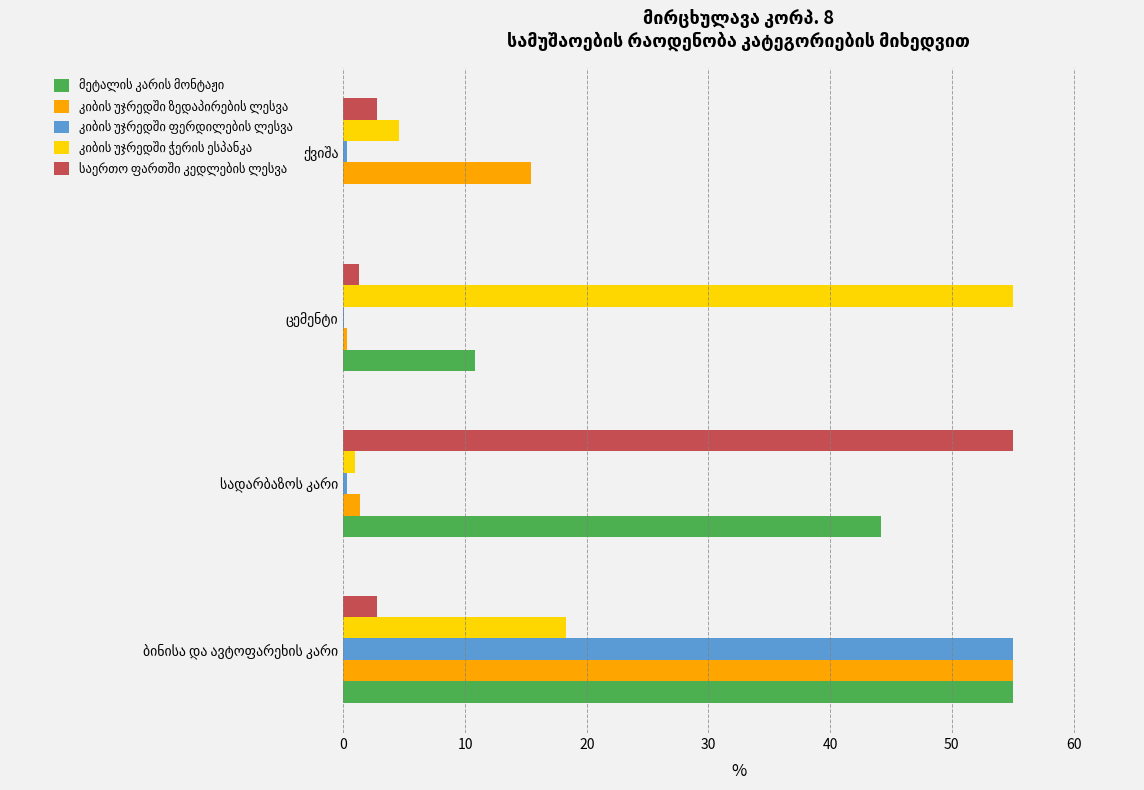

Rank the series by their maximum value, from lowest to highest.

მეტალის კარის მონტაჟი, კიბის უჯრედში ზედაპირების ლესვა, კიბის უჯრედში ფერდილების ლესვა, კიბის უჯრედში ჭერის ესპანკა, საერთო ფართში კედლების ლესვა